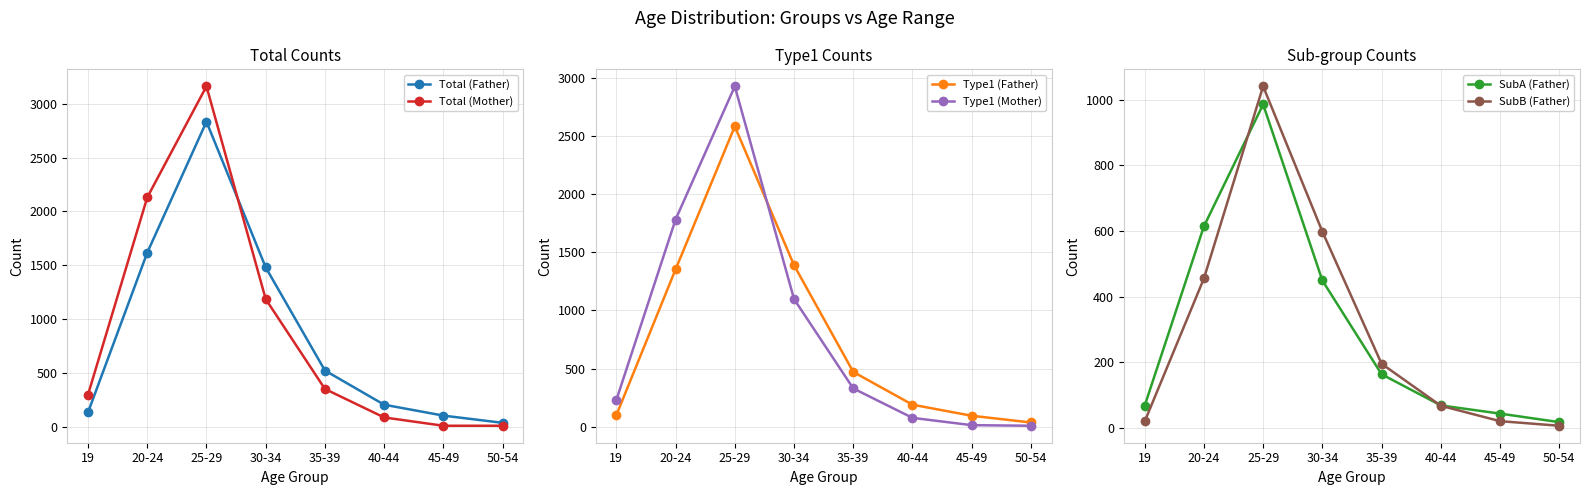

How many data points does each series have?

8